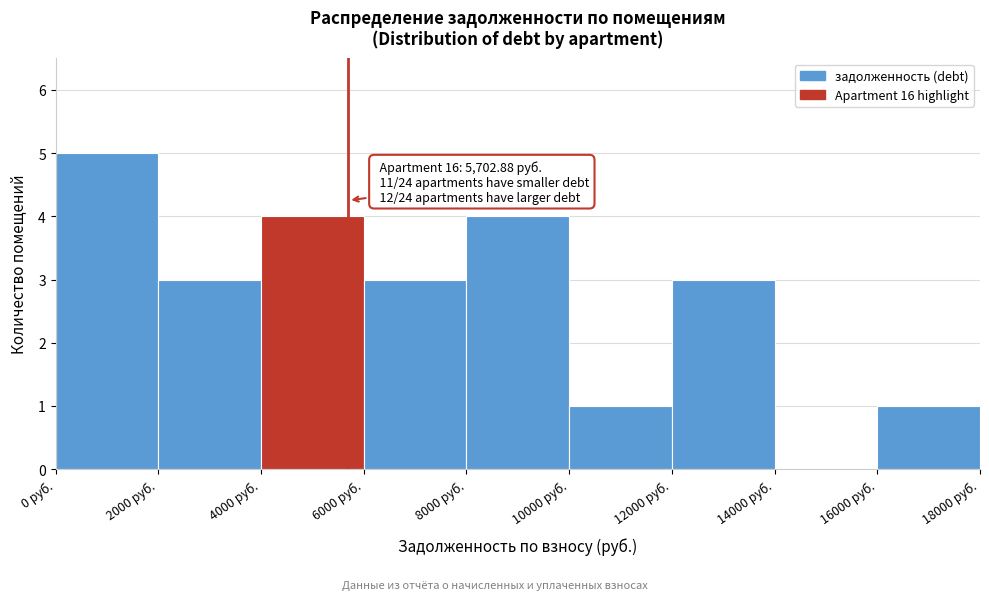

Over which range of the x-axis is the bar tallest?

0 to 2000